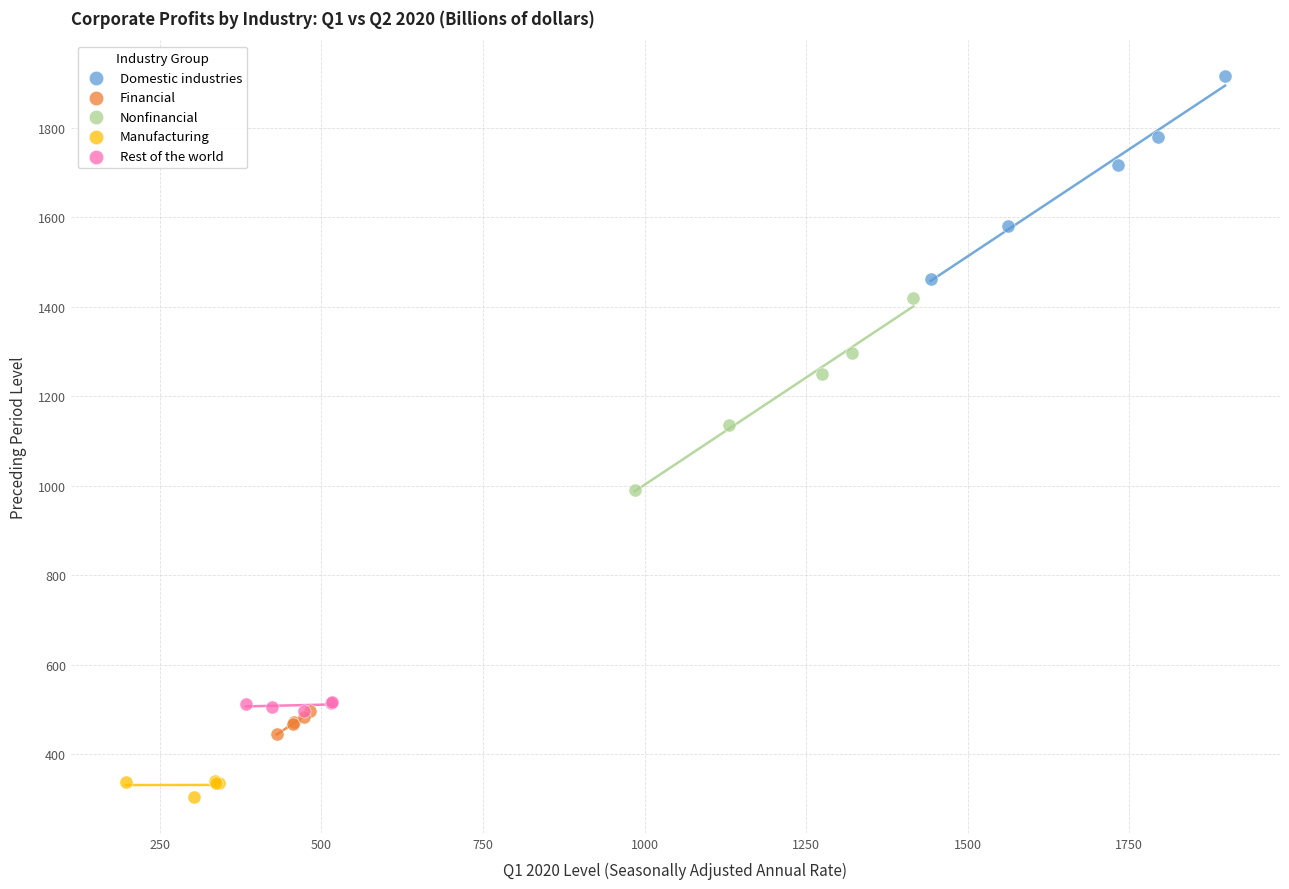

Which series reaches the maximum Y coordinate?

Domestic industries